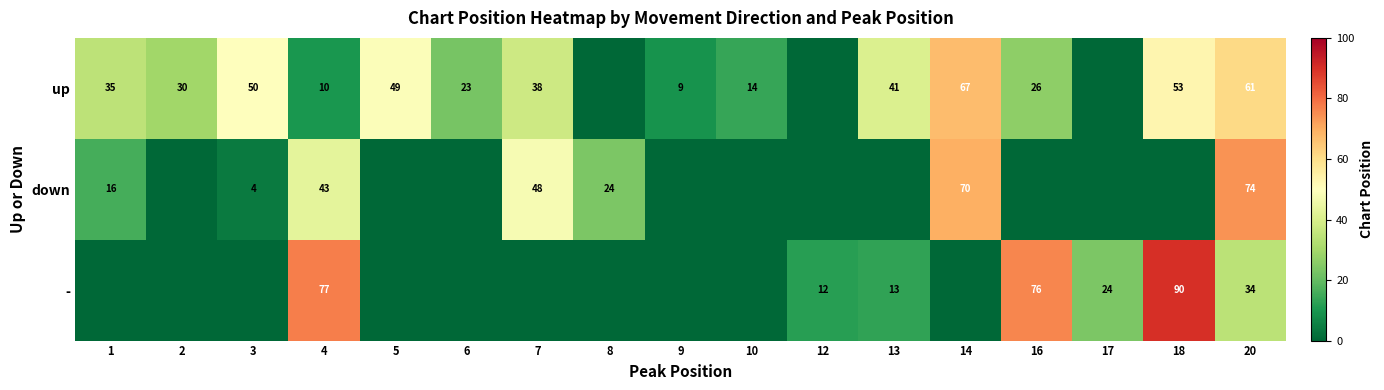

True or false: - has a value of 12.3 at 20.

False